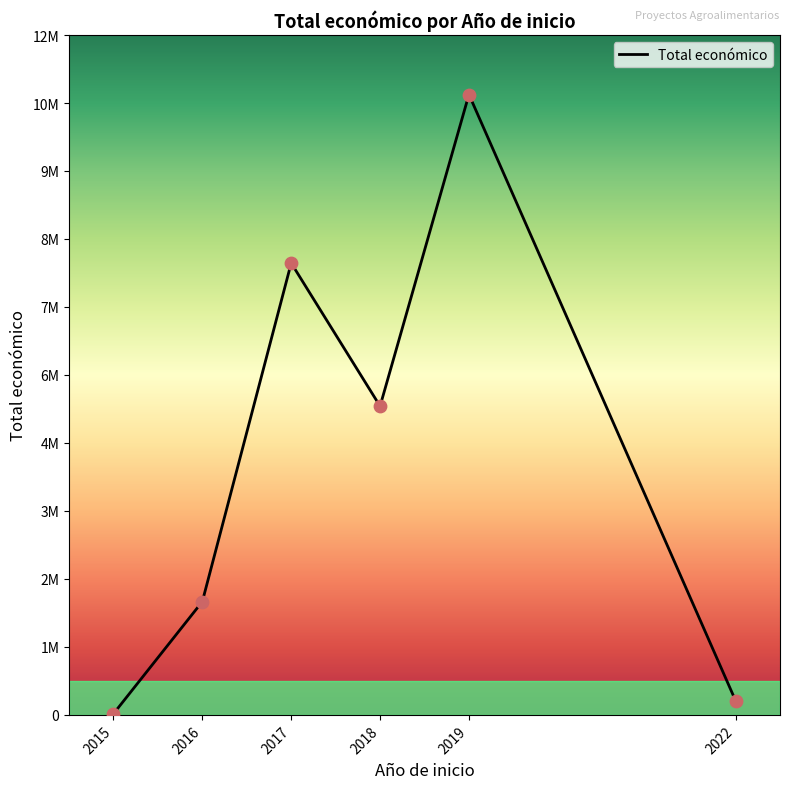

Does the chart have visible grid lines?

No